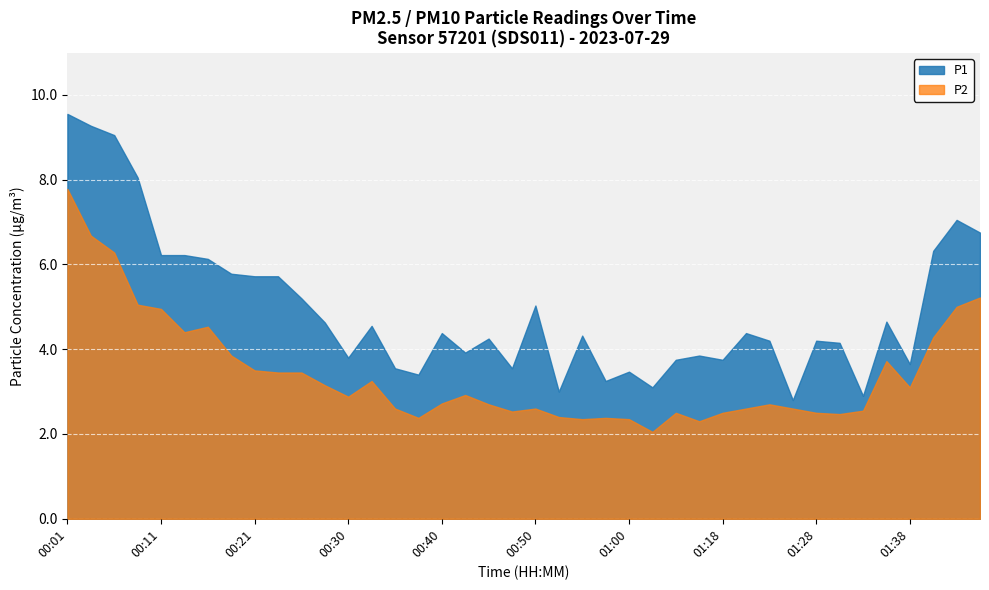

True or false: P1 and P2 cross at least once.

False